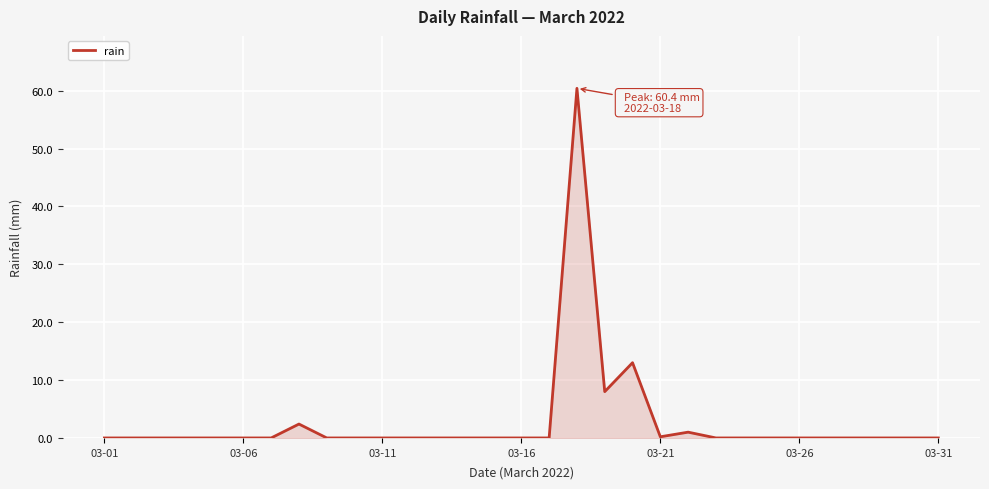

What is the difference between the maximum and minimum values?

60.4